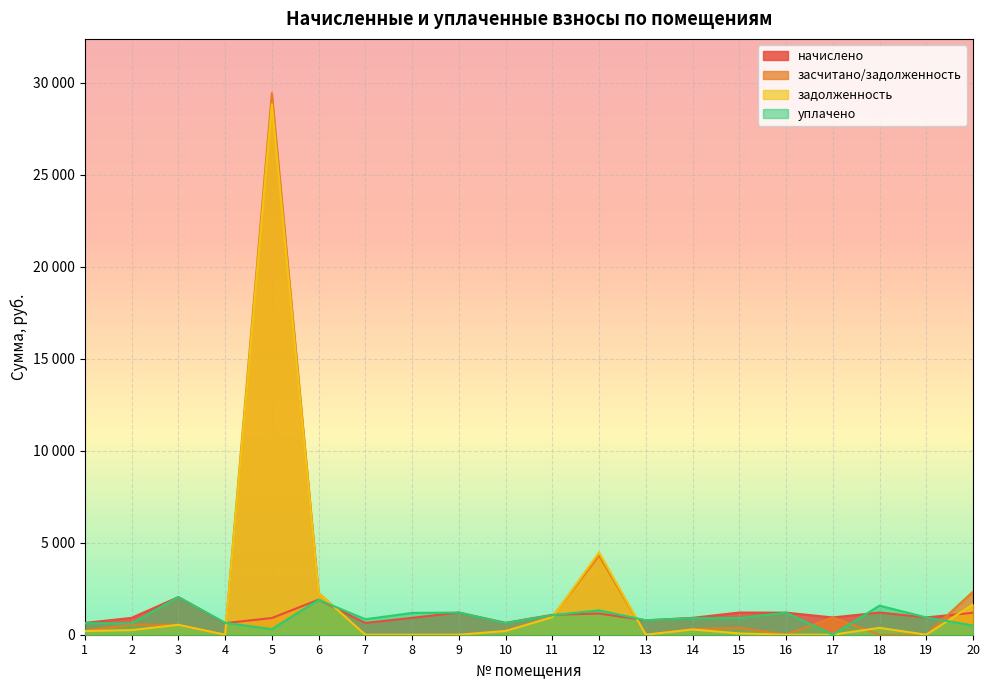

How many intersections are there between уплачено and засчитано/задолженность?

7